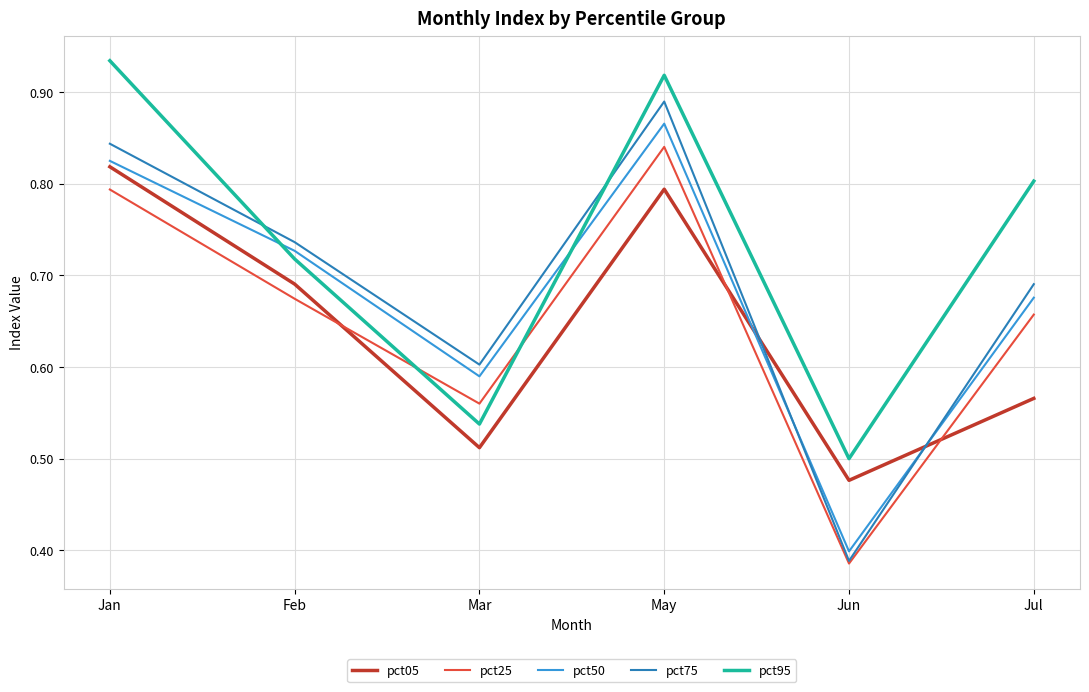

Rank the series by their maximum value, from highest to lowest.

pct95, pct75, pct50, pct25, pct05